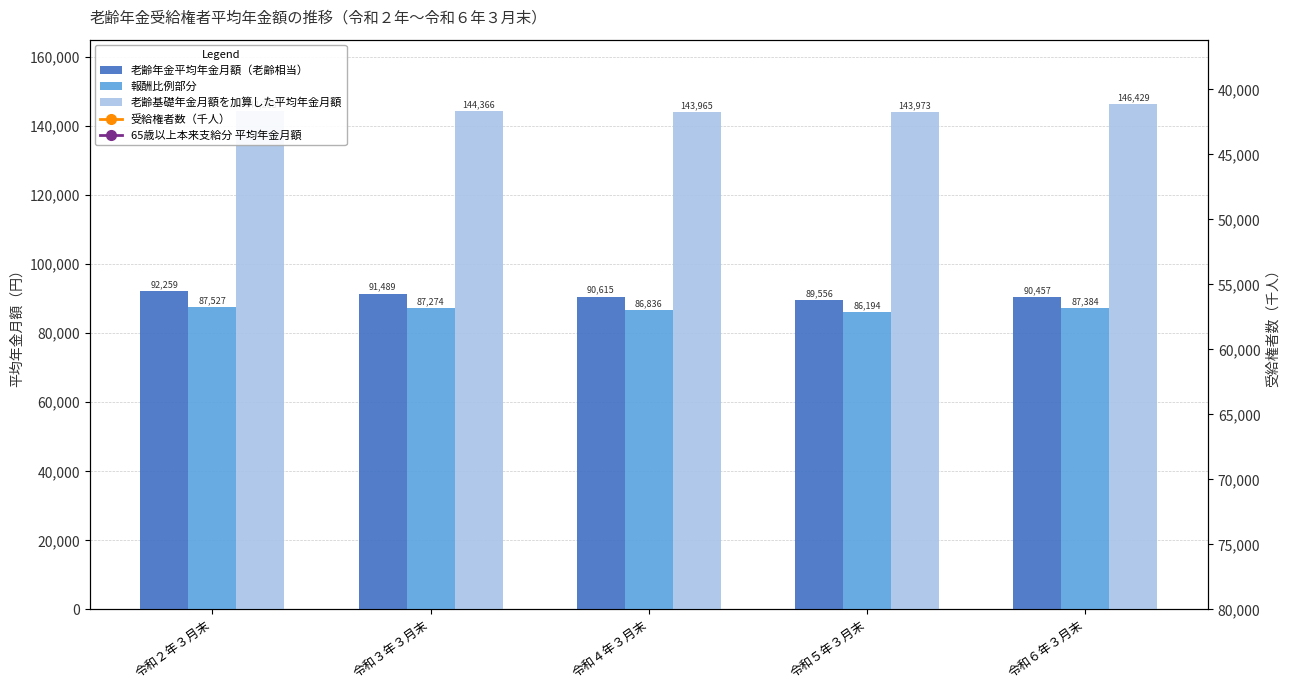

Count the number of categories in the chart.

5